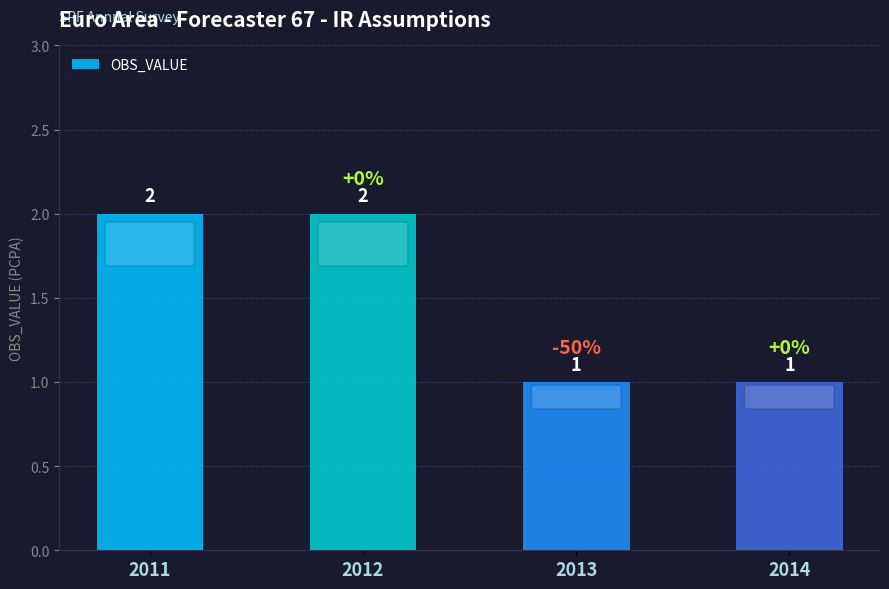

Reading right to left, what are all the values shown in this chart?

2014=1	2013=1	2012=2	2011=2